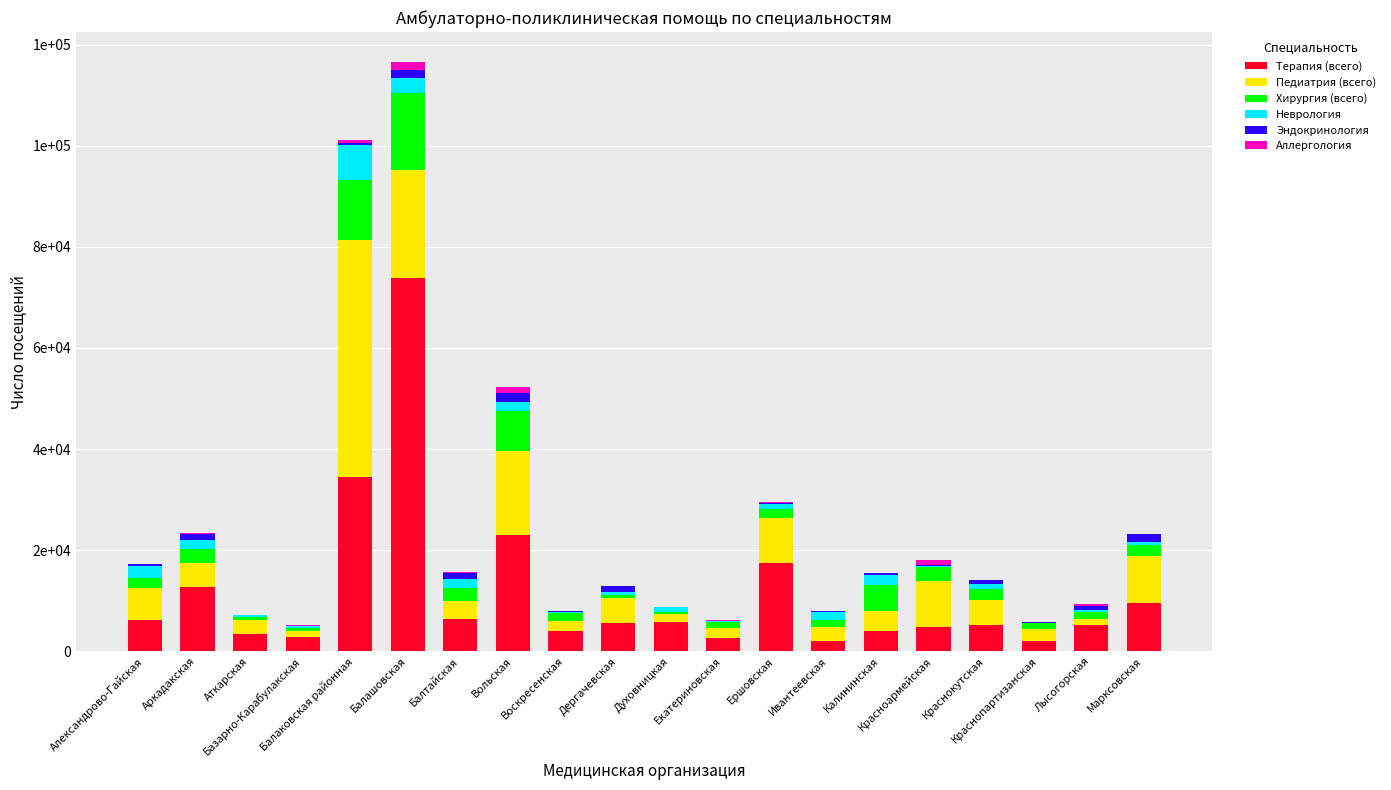

What are all the series names shown in the legend?

Терапия (всего), Педиатрия (всего), Хирургия (всего), Неврология, Эндокринология, Аллергология